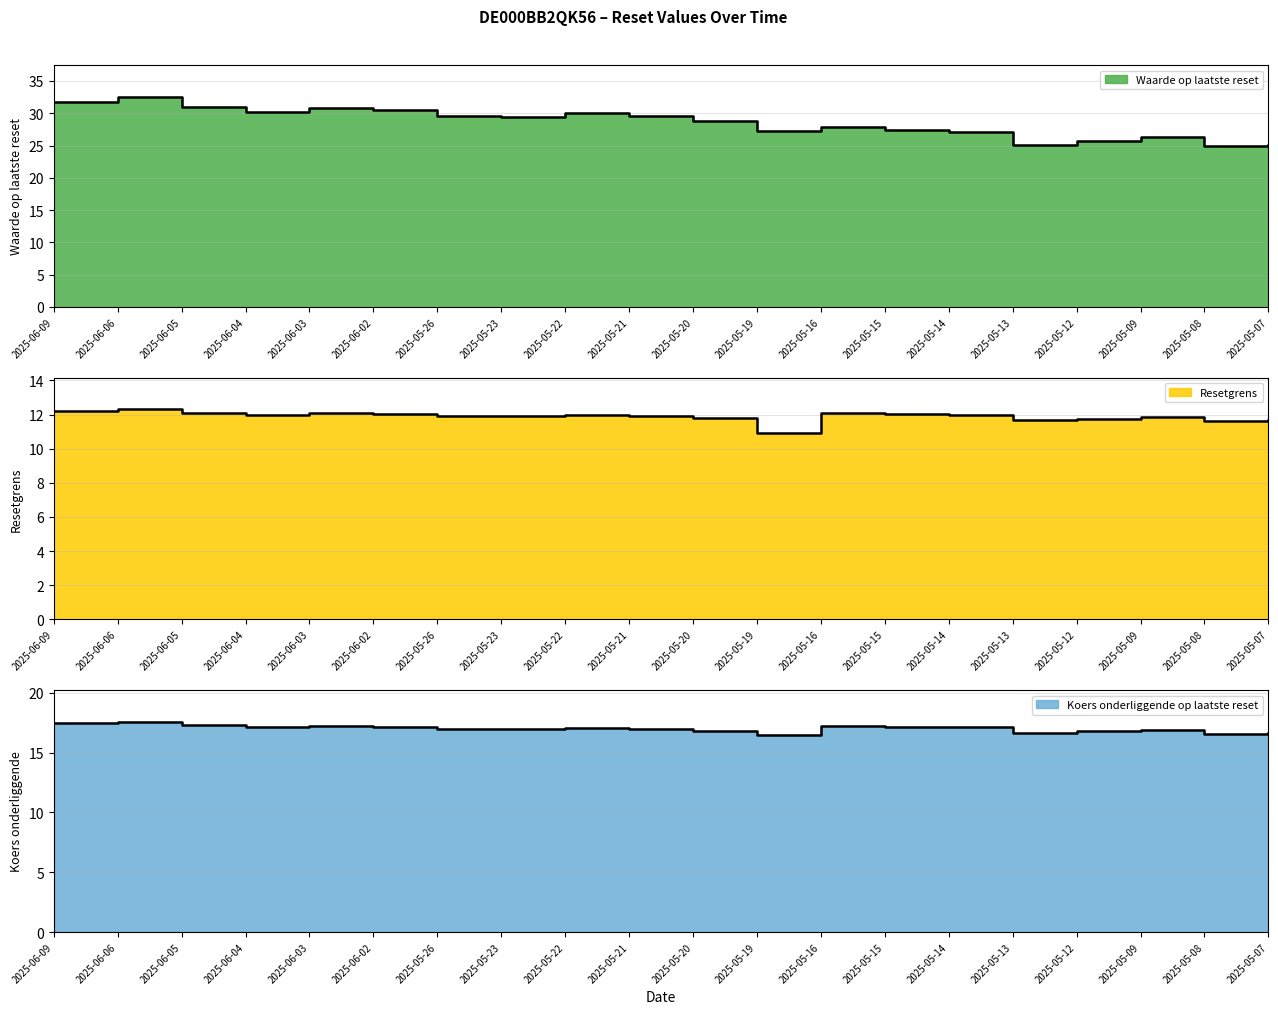

Reading left to right, transcribe all the data shown in this chart.

Waarde op laatste reset: 31.8	32.6	31.0	30.1	30.8	30.5	29.6	29.5	30.0	29.6	28.8	27.2	27.8	27.5	27.1	25.0	25.7	26.3	24.9	25.1
Resetgrens: 12.2	12.3	12.1	12.0	12.1	12.0	11.9	11.9	12.0	11.9	11.8	10.9	12.1	12.0	12.0	11.7	11.8	11.8	11.6	11.7
Koers onderliggende op laatste reset: 17.5	17.6	17.3	17.1	17.3	17.2	17.0	17.0	17.1	17.0	16.8	16.5	17.3	17.2	17.1	16.6	16.8	16.9	16.6	16.6